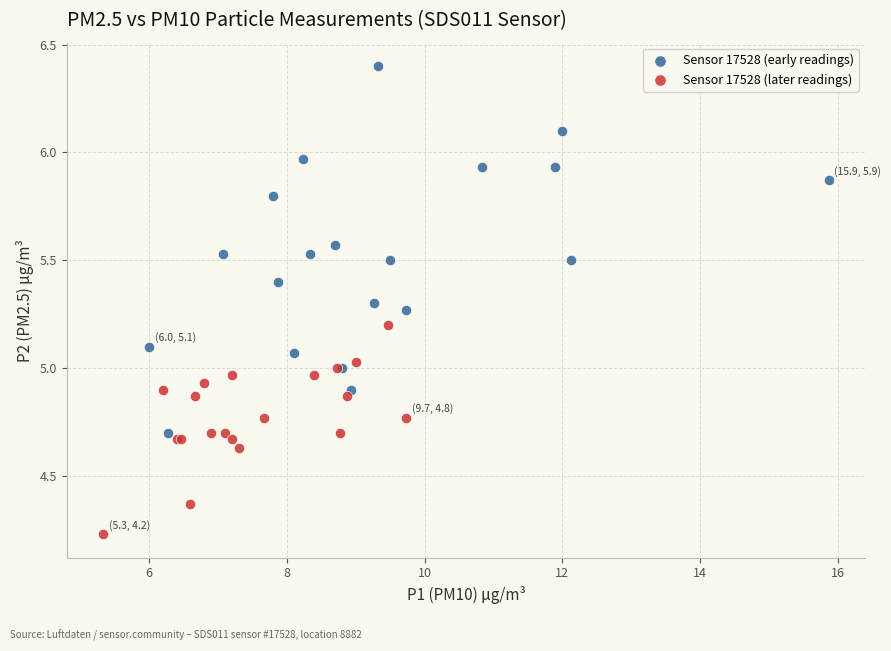

Which series reaches the minimum Y coordinate?

Sensor 17528 (later readings)